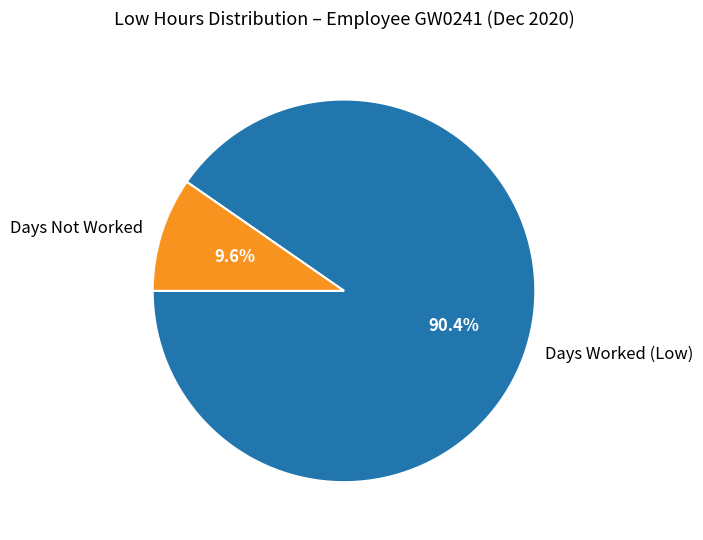

Combined, what portion of the pie is Days Not Worked and Days Worked (Low)?

100.0%